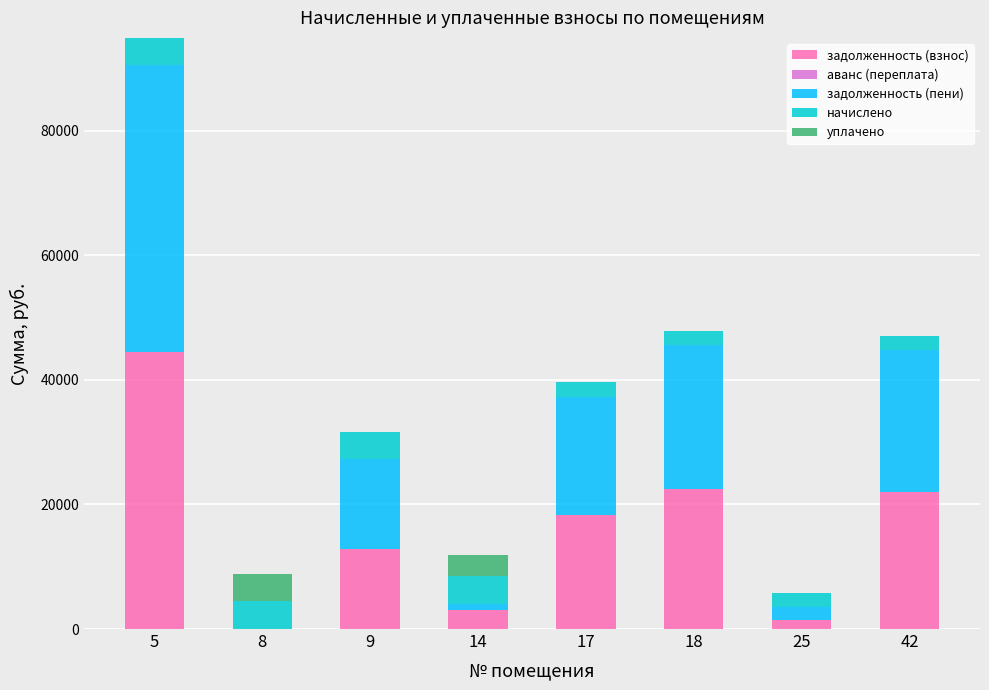

Are the bars horizontal?

No